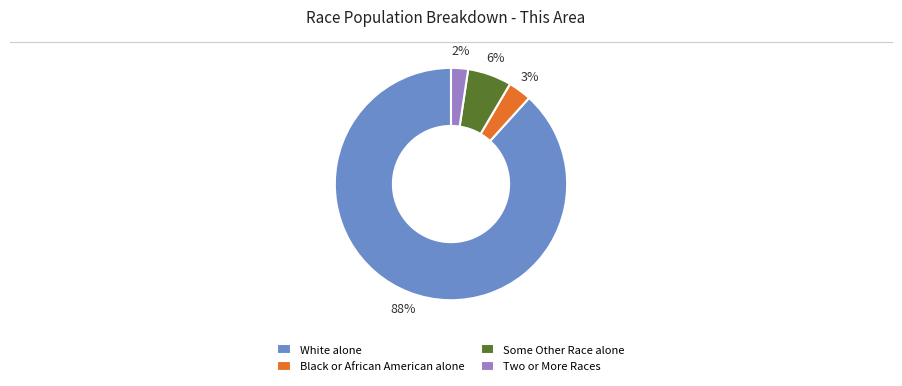

Is the sum of Two or More Races and Some Other Race alone greater than half?

No